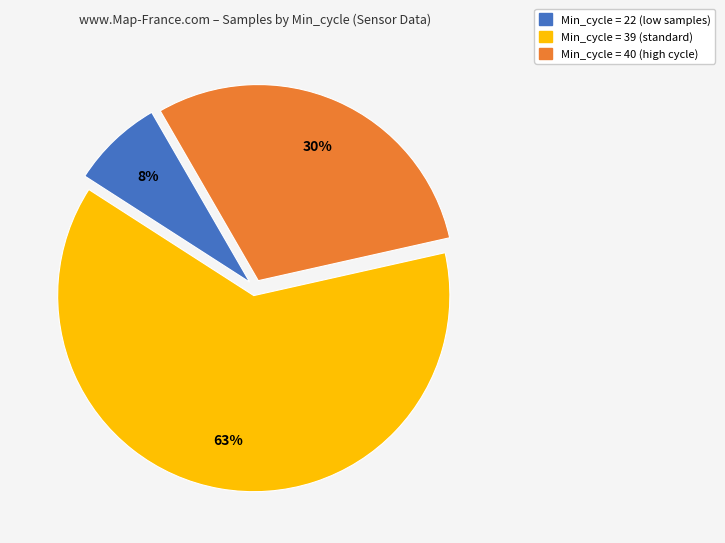

Does any single category account for the majority?

Yes